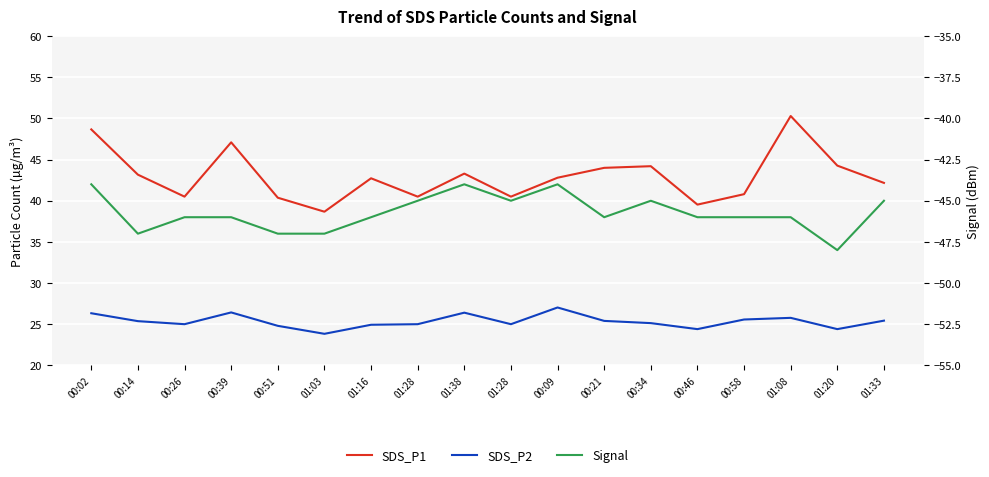

At which label does SDS_P2 reach its peak?

00:09